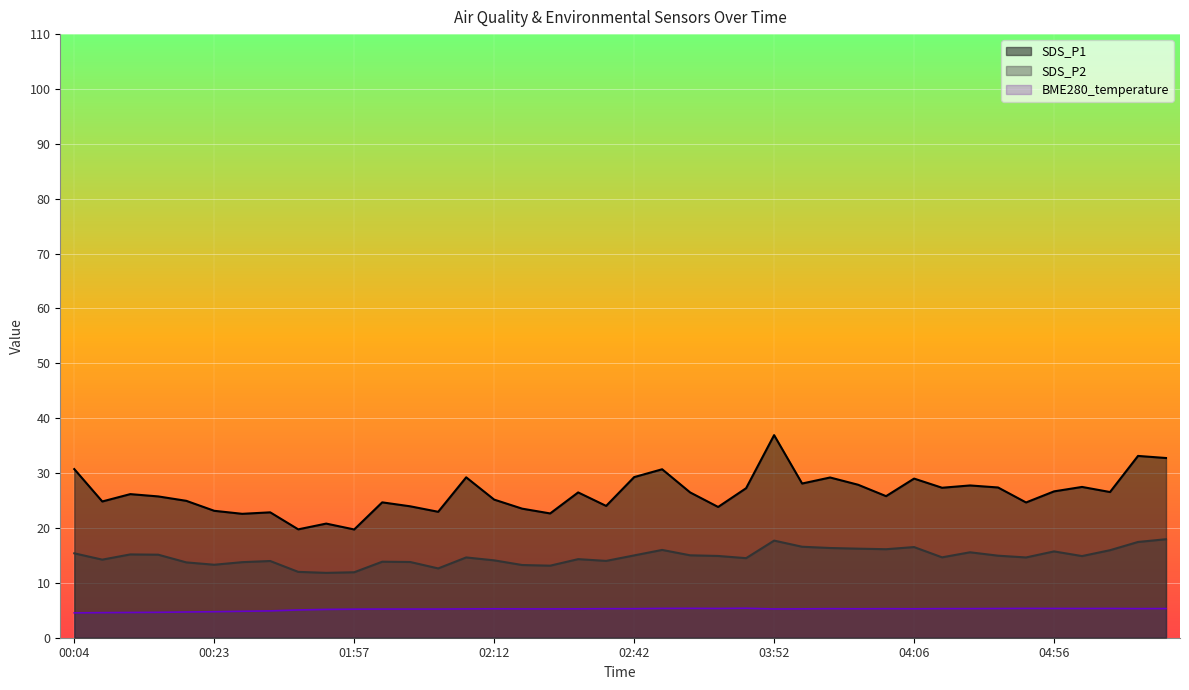

What position from the left is 03:16?

23